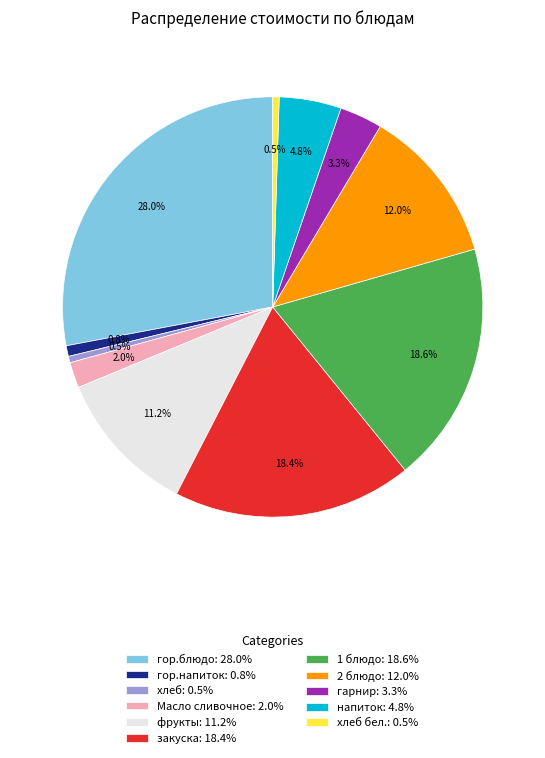

Which slice is the largest?

гор.блюдо: 28.0%